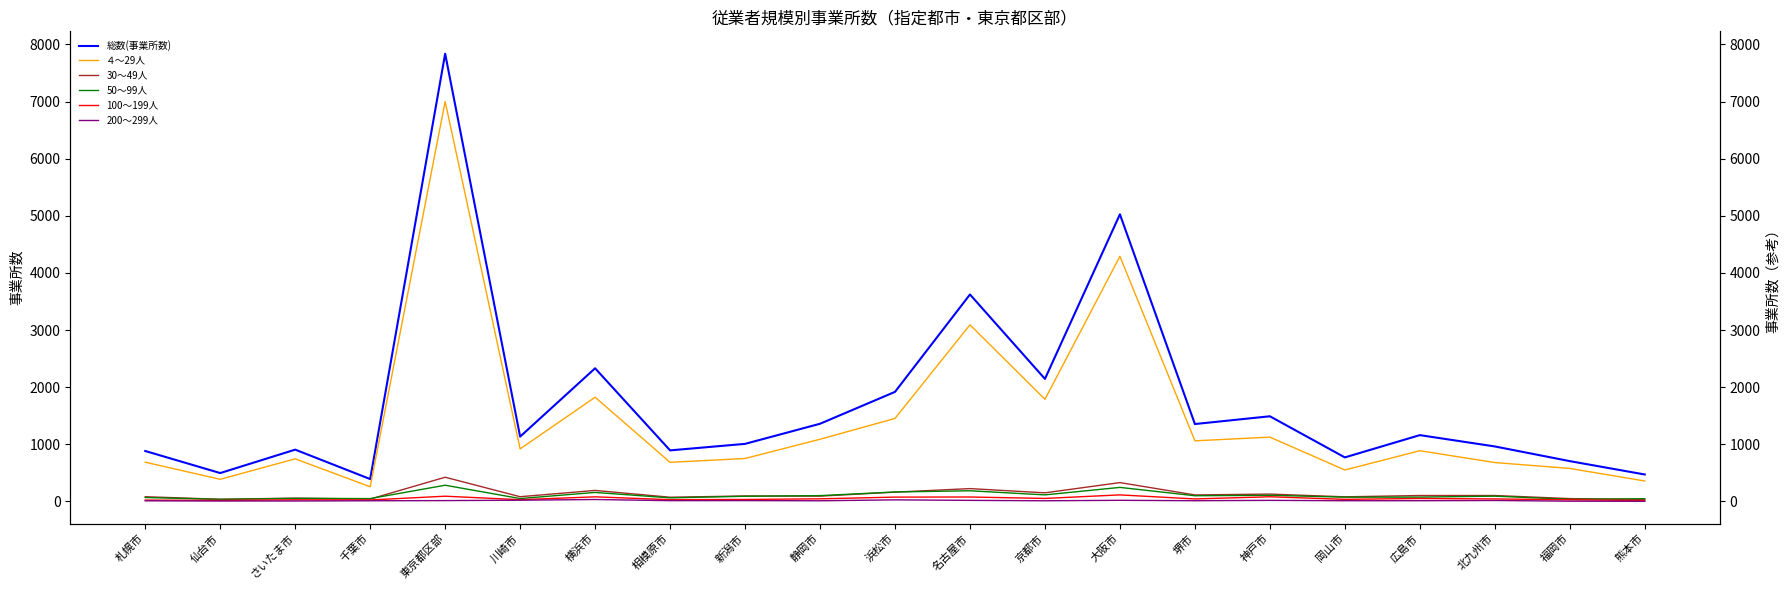

Reading left to right, list all the values displayed in this chart.

総数(事業所数): 883	497	907	392	7837	1135	2331	894	1008	1360	1918	3623	2145	5026	1355	1491	771	1161	963	706	472
４～29人: 687	388	746	257	7000	920	1824	685	752	1089	1453	3092	1788	4291	1061	1126	551	888	681	578	358
30～49人: 83	38	58	42	424	83	193	74	96	93	163	225	151	330	114	129	81	104	104	50	35
50～99人: 69	37	54	50	284	51	158	63	91	102	166	187	115	246	100	108	75	76	93	37	48
100～199人: 24	18	29	26	92	31	81	31	35	46	76	78	53	115	44	82	37	52	44	29	16
200～299人: 11	8	8	12	15	22	34	14	15	12	28	19	12	20	13	19	13	13	17	5	3